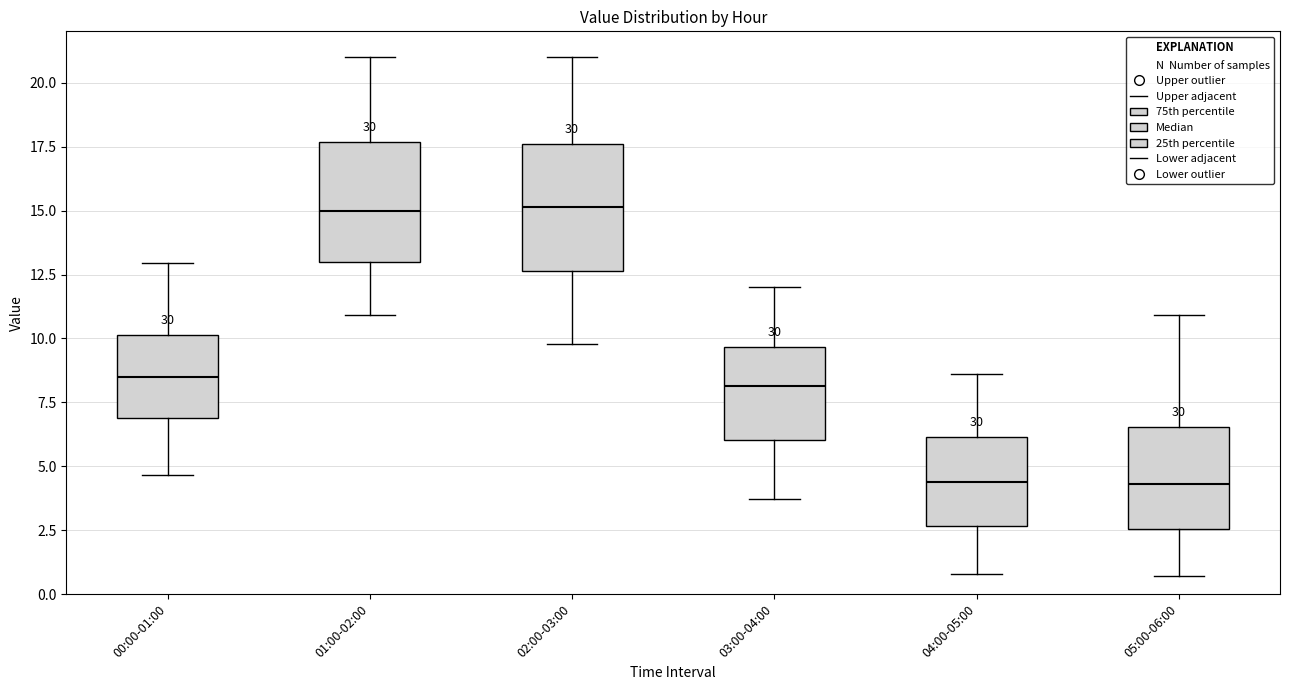

Reading left to right, transcribe this box plot: for each box, give where its median line is, the range the box spans, and where its two whiskers end, as read against the y-axis. The values are not printed on the chart, so give them approximately, as read against the axis.

00:00-01:00: median 8.5, box 7.0 to 10.0, whiskers 4.5 to 13.0
01:00-02:00: median 15.0, box 13.0 to 17.5, whiskers 11.0 to 21.0
02:00-03:00: median 15.0, box 12.5 to 17.5, whiskers 10.0 to 21.0
03:00-04:00: median 8.0, box 6.0 to 9.5, whiskers 3.5 to 12.0
04:00-05:00: median 4.5, box 2.5 to 6.0, whiskers 1.0 to 8.5
05:00-06:00: median 4.5, box 2.5 to 6.5, whiskers 0.5 to 11.0